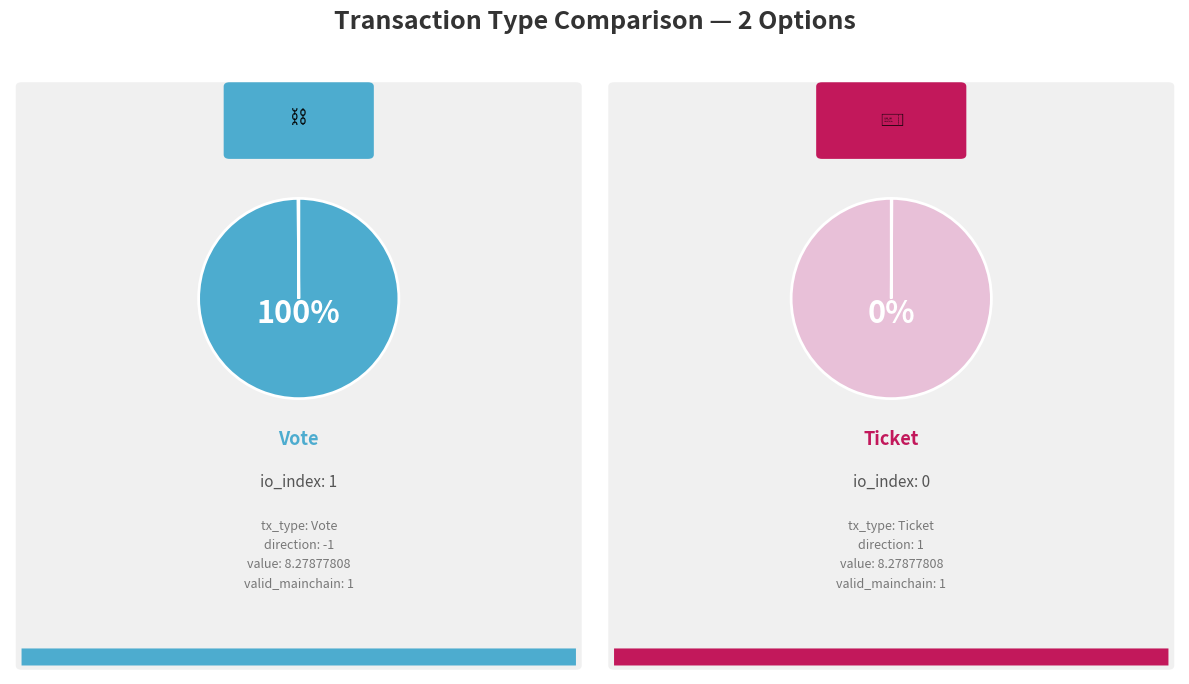

Is there a majority slice in this chart?

Yes